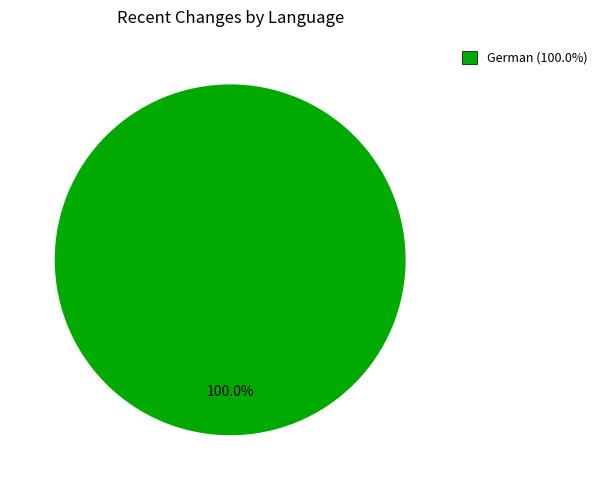

What is the majority slice?

German (100.0%)